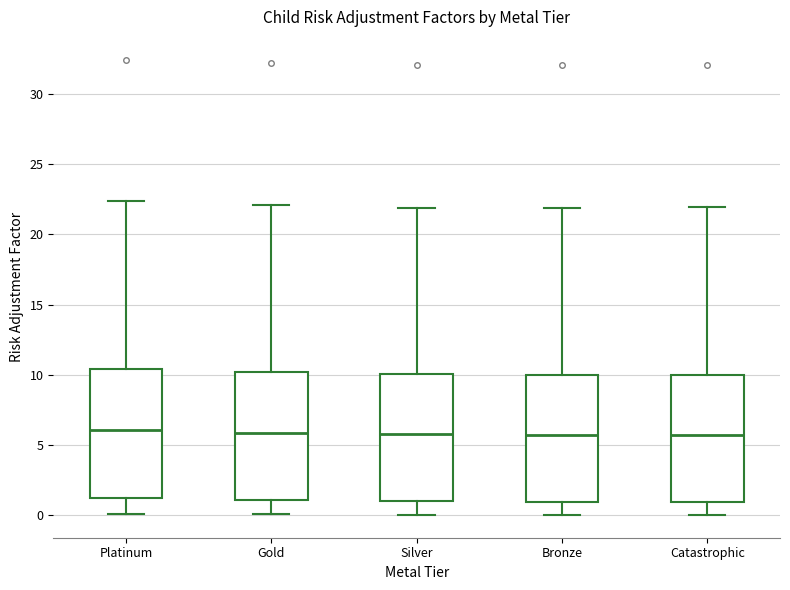

Reading left to right, read every box against the y-axis: the position of its median line, the range the box covers, and the ends of its whiskers. The values are not printed on the chart, so give them approximately, as read against the axis.

Platinum: median 6.0, box 1.0 to 10.5, whiskers 0.0 to 22.5
Gold: median 6.0, box 1.0 to 10.0, whiskers 0.0 to 22.0
Silver: median 6.0, box 1.0 to 10.0, whiskers 0.0 to 22.0
Bronze: median 5.5, box 1.0 to 10.0, whiskers 0.0 to 22.0
Catastrophic: median 5.5, box 1.0 to 10.0, whiskers 0.0 to 22.0